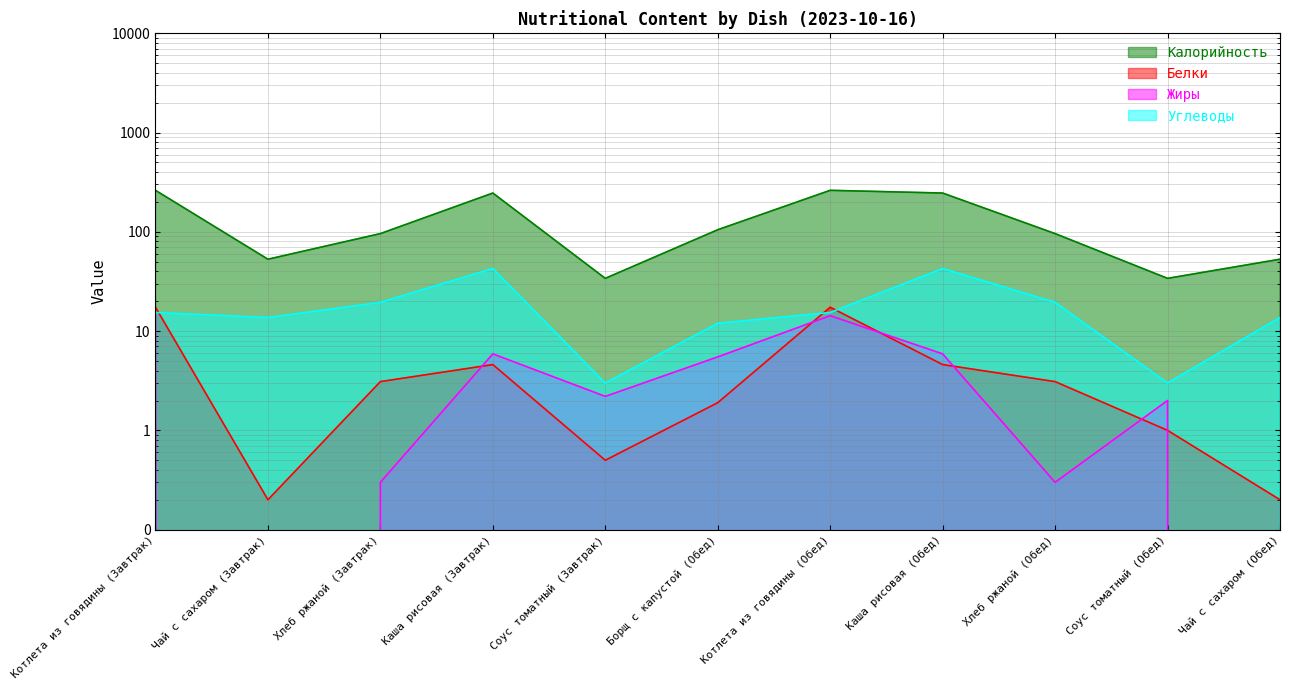

What value does the Калорийность series have at Соус томатный (Обед)?

34.0